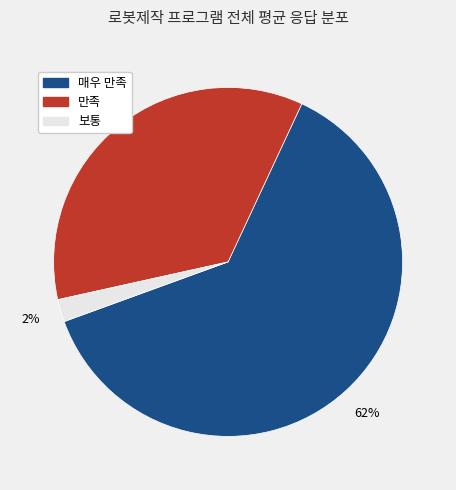

The 만족 slice represents 35% of the pie. True or false?

True